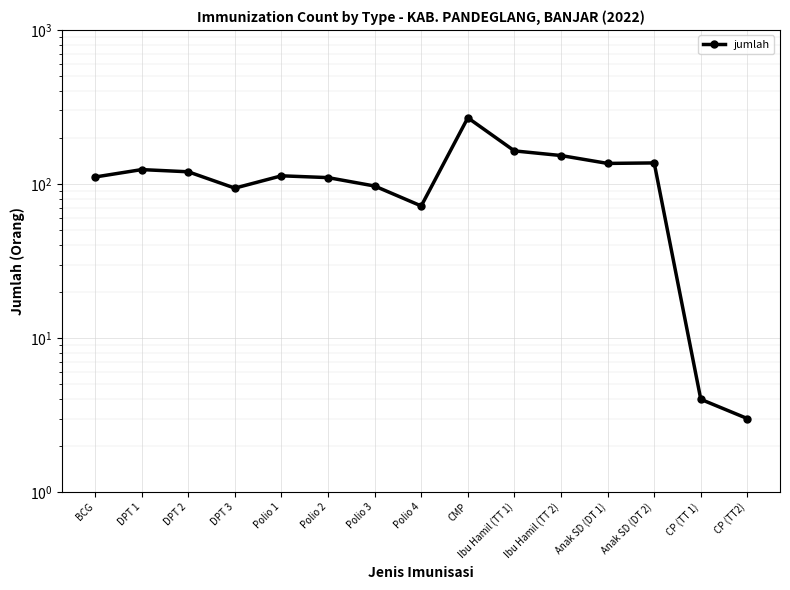

Reading left to right, transcribe all the data shown in this chart.

BCG=111	DPT 1=124	DPT 2=120	DPT 3=94	Polio 1=113	Polio 2=110	Polio 3=97	Polio 4=72	CMP=269	Ibu Hamil (TT 1)=164	Ibu Hamil (TT 2)=153	Anak SD (DT 1)=136	Anak SD (DT 2)=137	CP (TT 1)=4	CP (TT2)=3